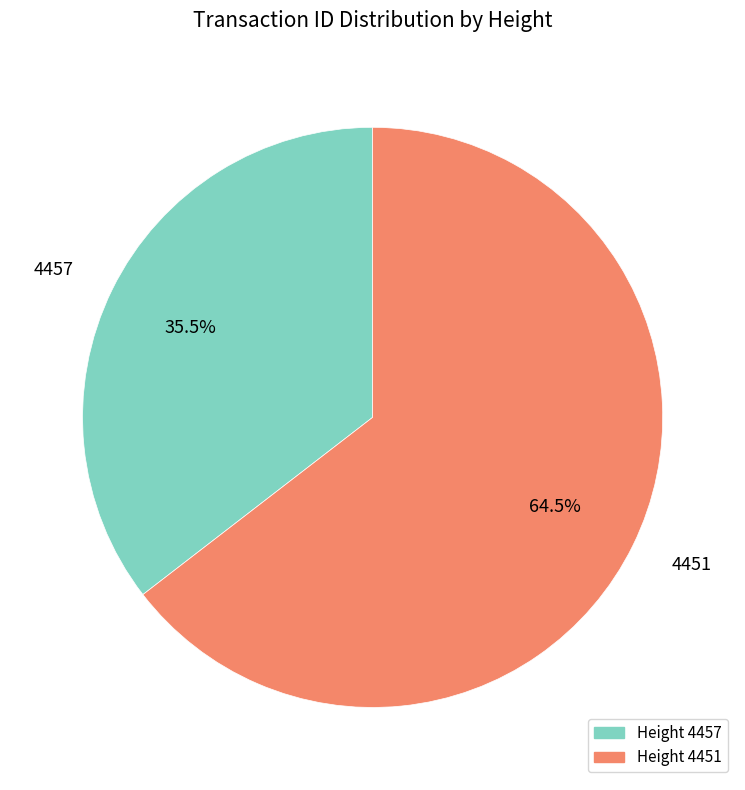

Do 4451 and 4457 together represent more than half of the pie?

Yes